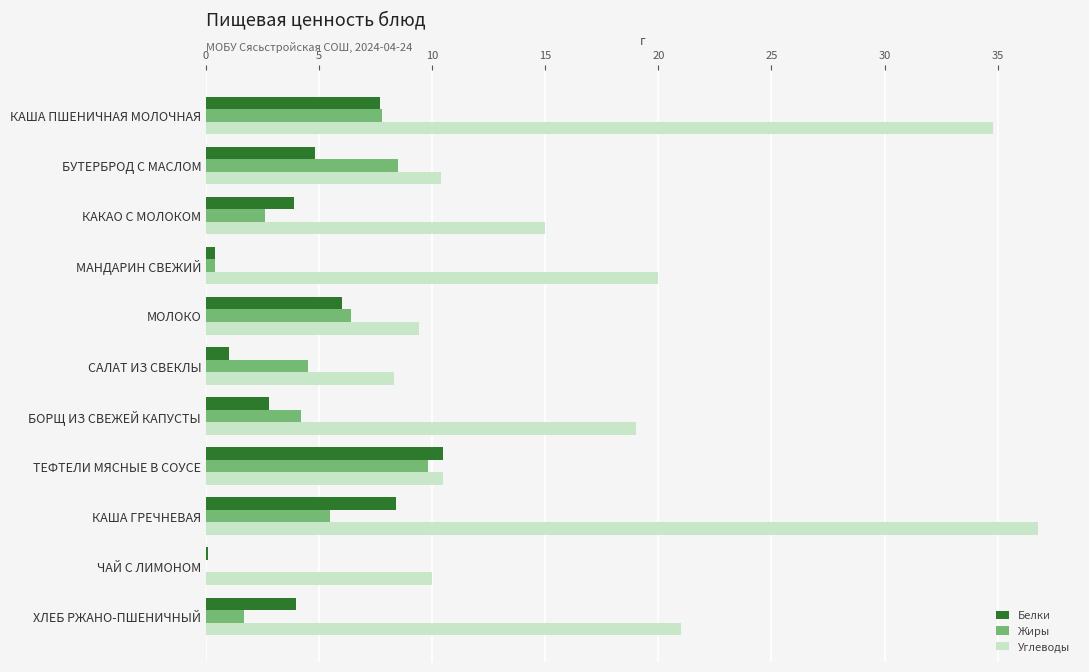

What is the maximum value shown in the chart?

36.8